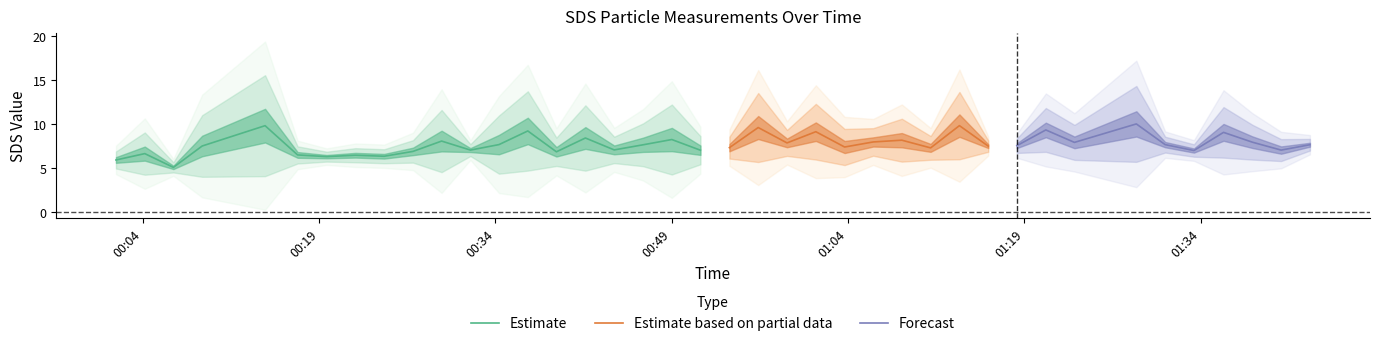

Rank the categories by SDS_P2 value from lowest to highest.

2022/05/05 00:06:36, 2022/05/05 00:04:10, 2022/05/05 00:09:03, 2022/05/05 00:01:43, 2022/05/05 00:34:18, 2022/05/05 00:49:00, 2022/05/05 00:29:25, 2022/05/05 00:39:11, 2022/05/05 00:24:32, 2022/05/05 00:17:10, 2022/05/05 00:19:38, 2022/05/05 00:22:05, 2022/05/05 00:41:39, 2022/05/05 00:51:26, 2022/05/05 00:14:24, 2022/05/05 00:46:33, 2022/05/05 01:03:42, 2022/05/05 00:26:59, 2022/05/05 00:44:06, 2022/05/05 00:36:45, 2022/05/05 01:40:50, 2022/05/05 01:11:01, 2022/05/05 00:53:54, 2022/05/05 01:33:25, 2022/05/05 01:08:34, 2022/05/05 00:31:52, 2022/05/05 01:23:15, 2022/05/05 01:38:23, 2022/05/05 00:58:48, 2022/05/05 01:06:08, 2022/05/05 00:56:21, 2022/05/05 01:18:21, 2022/05/05 01:01:15, 2022/05/05 01:15:55, 2022/05/05 01:30:58, 2022/05/05 01:28:31, 2022/05/05 01:35:56, 2022/05/05 01:43:17, 2022/05/05 01:13:28, 2022/05/05 01:20:49